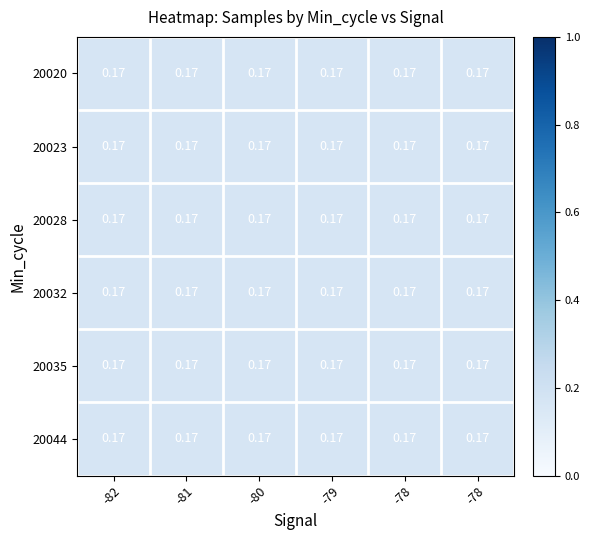

Is it true that 20028 equals 0.3 at -79?

False